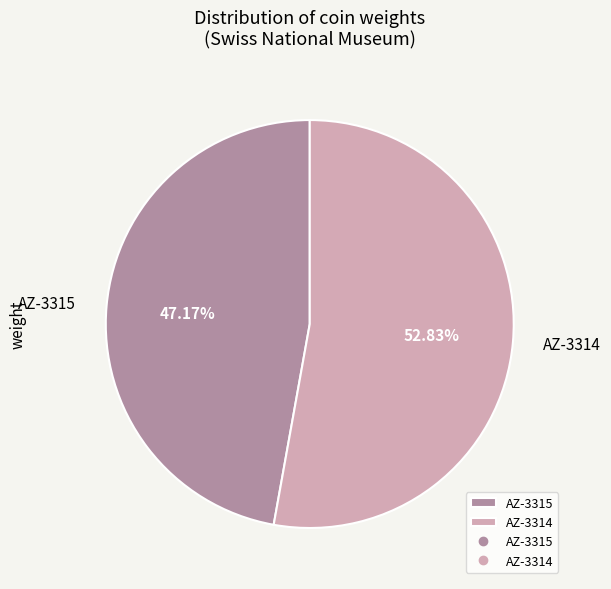

Which has a higher value, AZ-3315 or AZ-3314?

AZ-3314